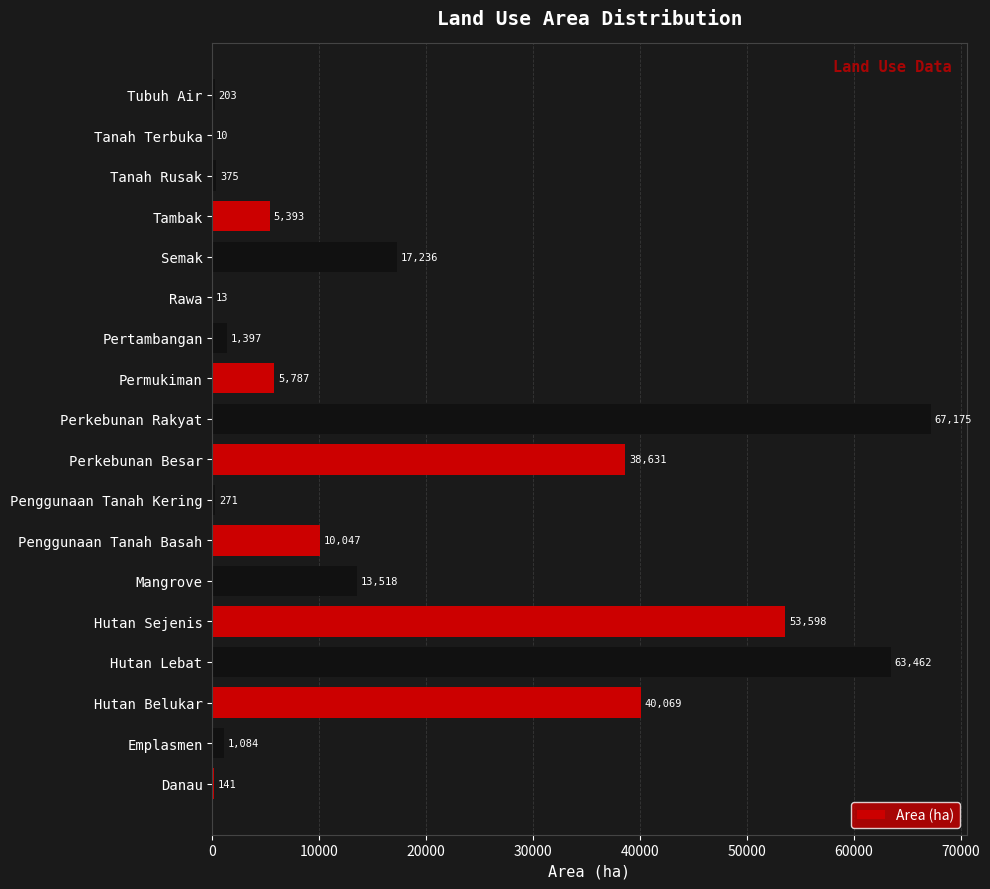

What is the sum of the values at Perkebunan Besar and Hutan Lebat?

102093.0